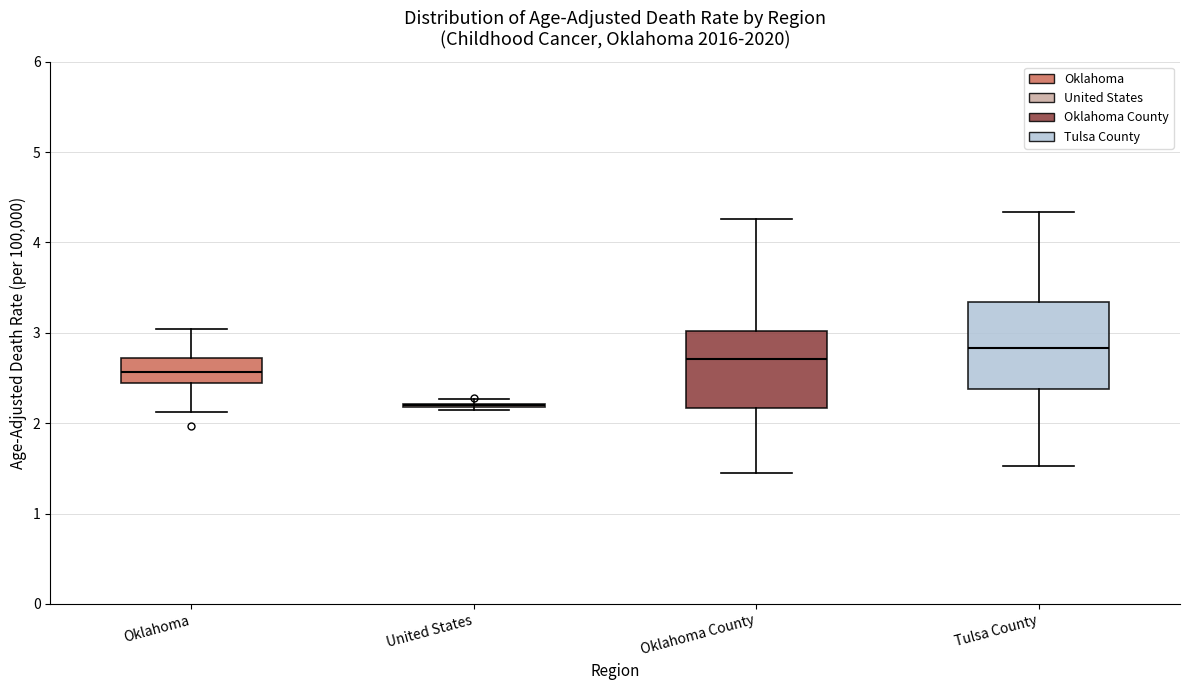

Reading left to right, read every box against the y-axis: the position of its median line, the range the box covers, and the ends of its whiskers. The values are not printed on the chart, so give them approximately, as read against the axis.

Oklahoma: median 2.6, box 2.4 to 2.7, whiskers 2.1 to 3.0
United States: box collapsed to a line at 2.2, whiskers 2.1 to 2.3
Oklahoma County: median 2.7, box 2.2 to 3.0, whiskers 1.4 to 4.3
Tulsa County: median 2.8, box 2.4 to 3.3, whiskers 1.5 to 4.3